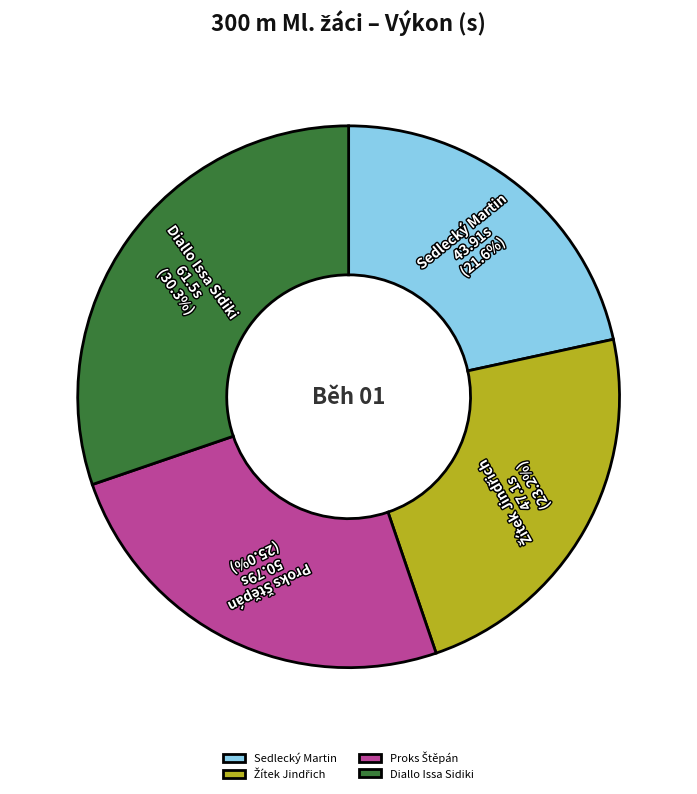

Is Sedlecký Martin the majority of the pie?

No